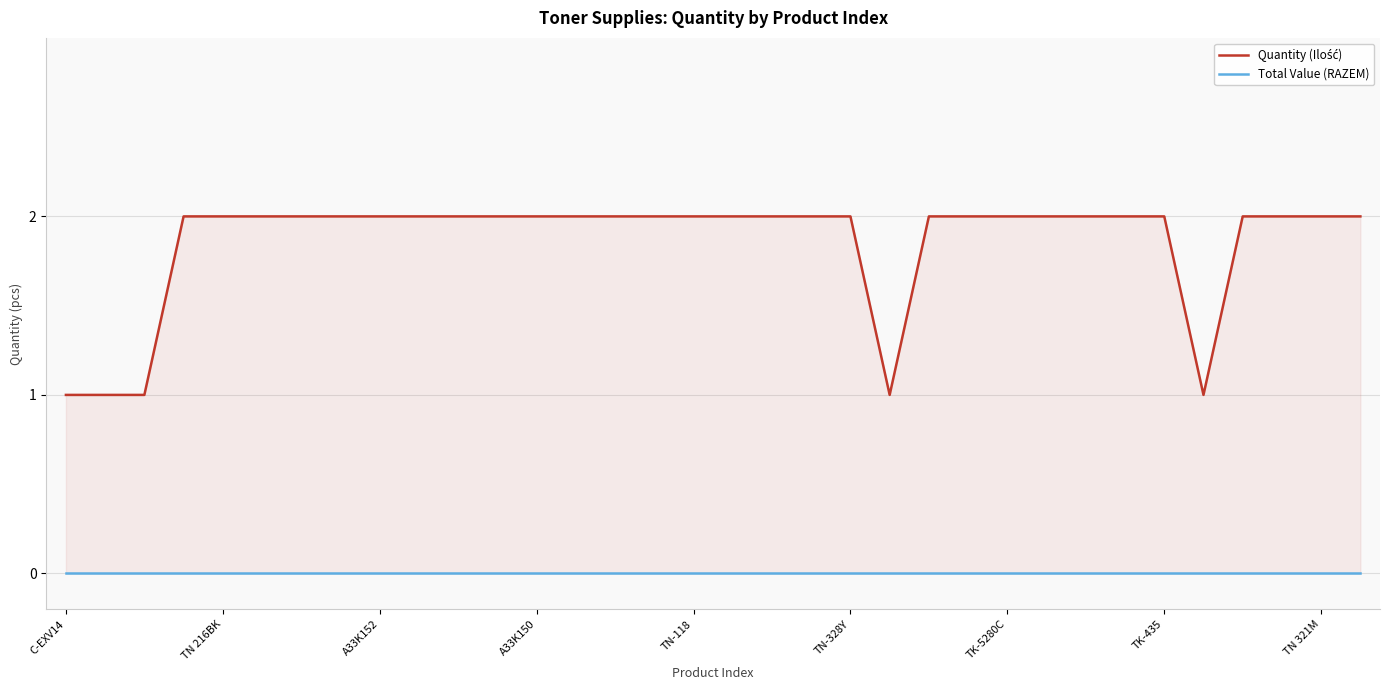

List the series in order of their overall mean, lowest first.

Total Value (RAZEM), Quantity (Ilość)